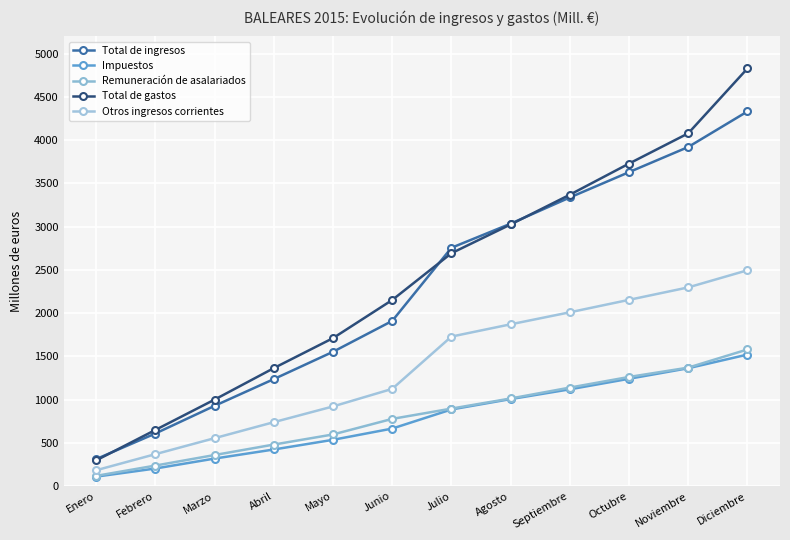

What is the difference between the maximum and second lowest values in the Otros ingresos corrientes series?

2127